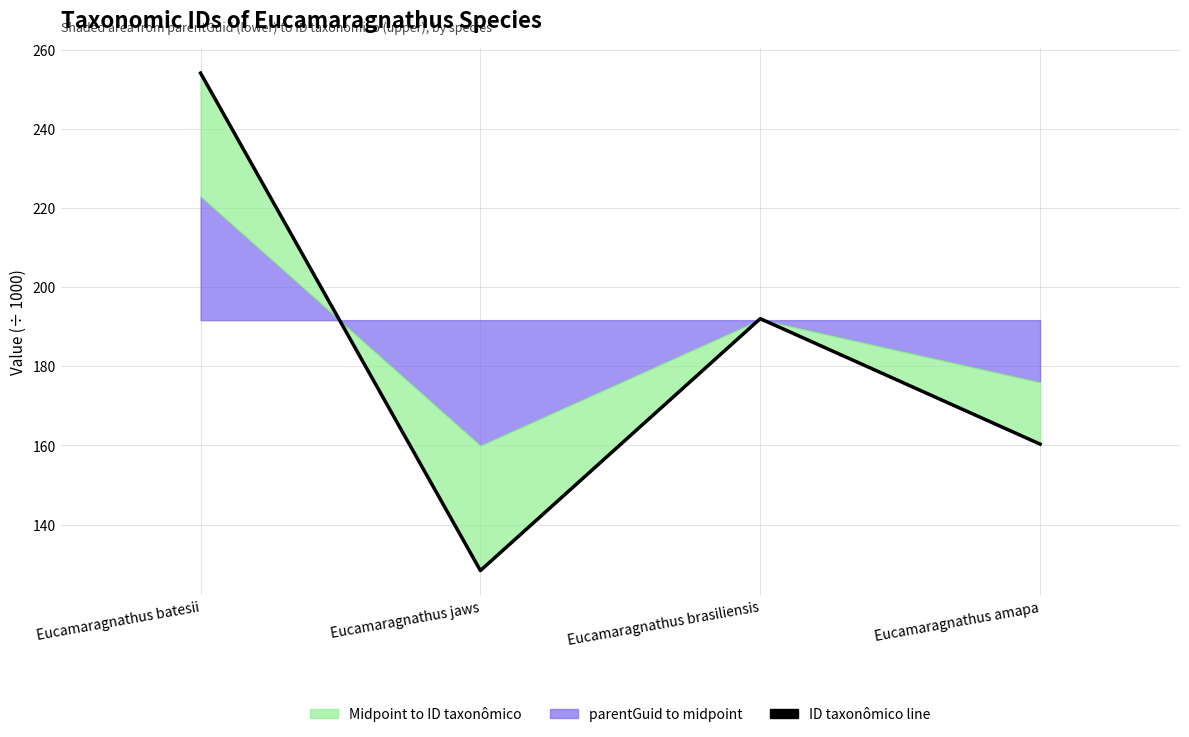

At which category does the chart reach its peak across all series?

Eucamaragnathus batesii